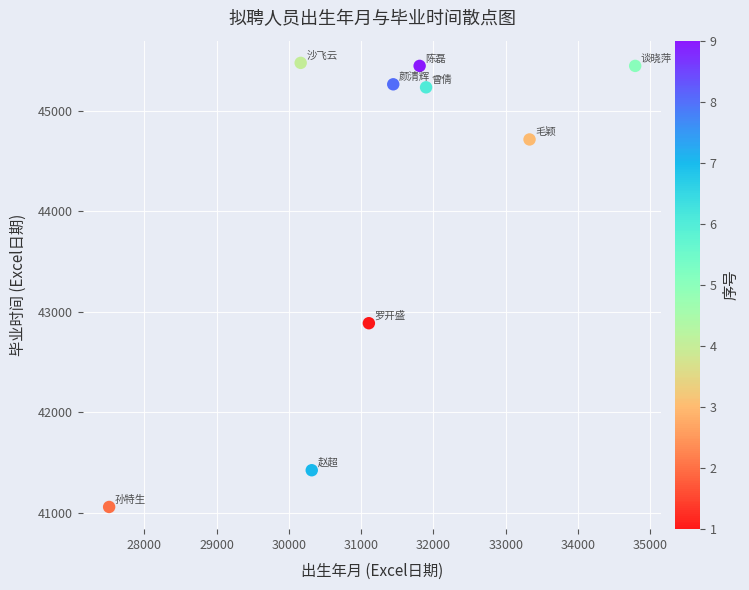

What Y value in the scatter plot is closest to 43267?

42887